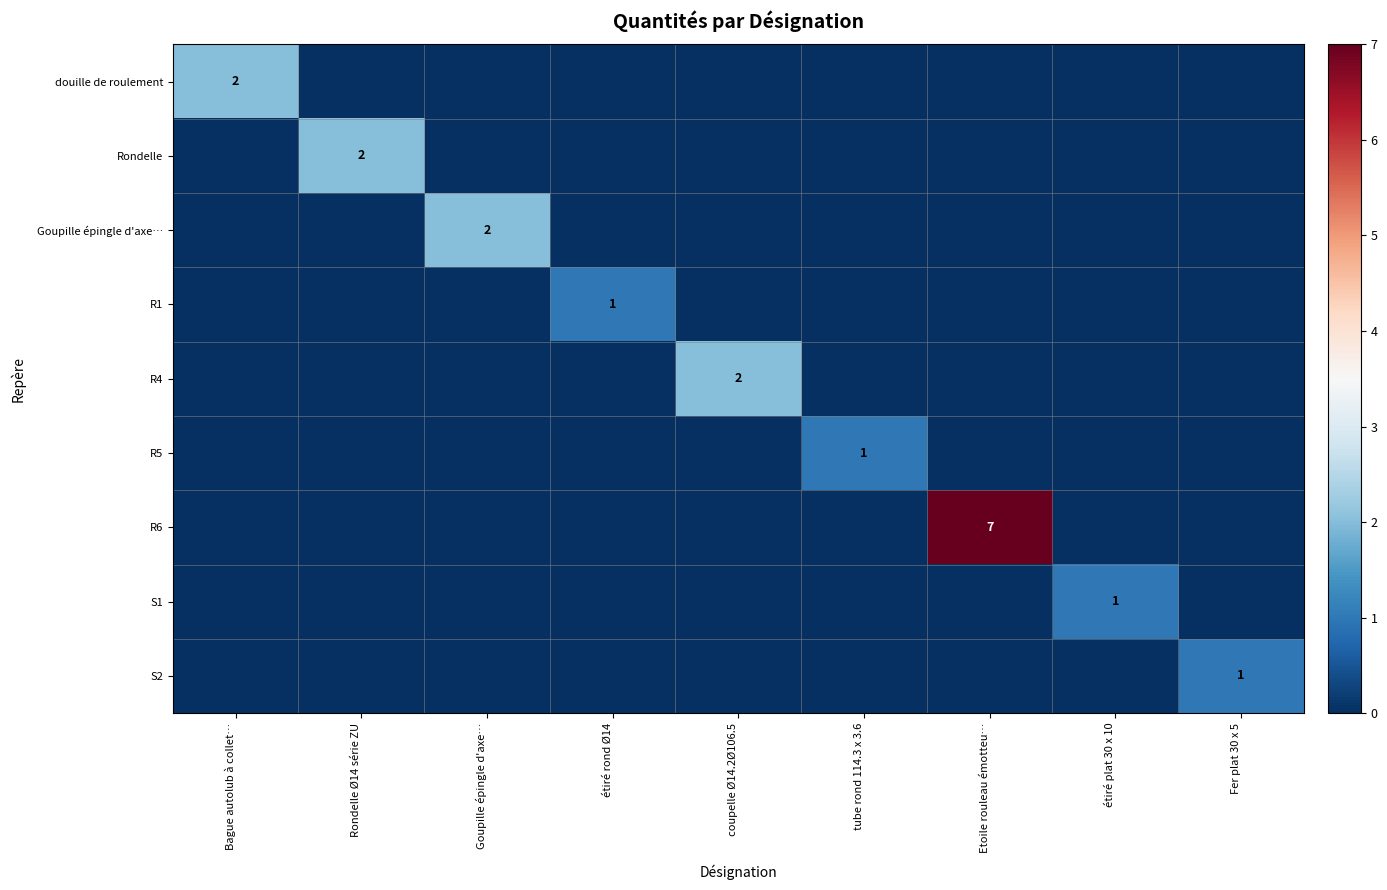

Count the number of data series in this chart.

9